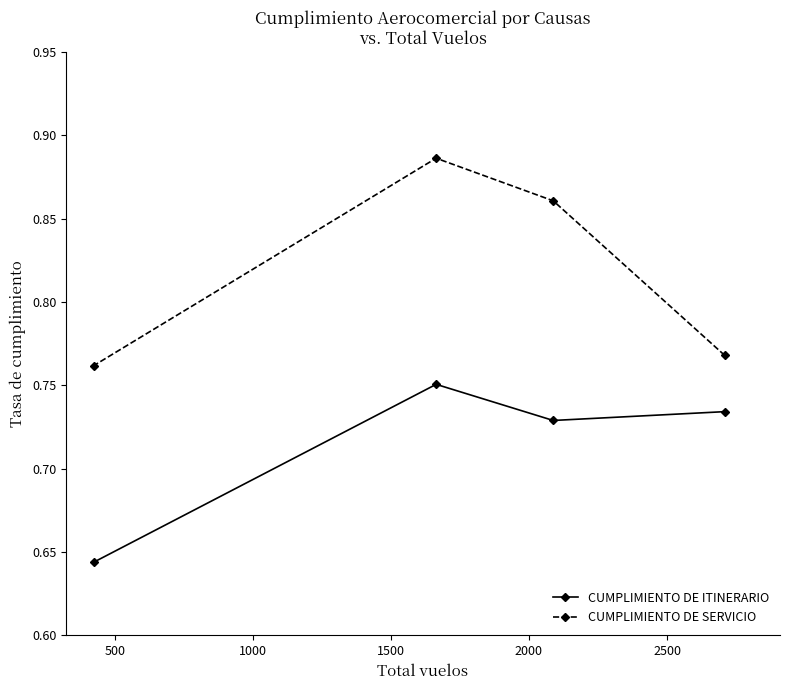

What is the maximum value shown in the chart?

0.9